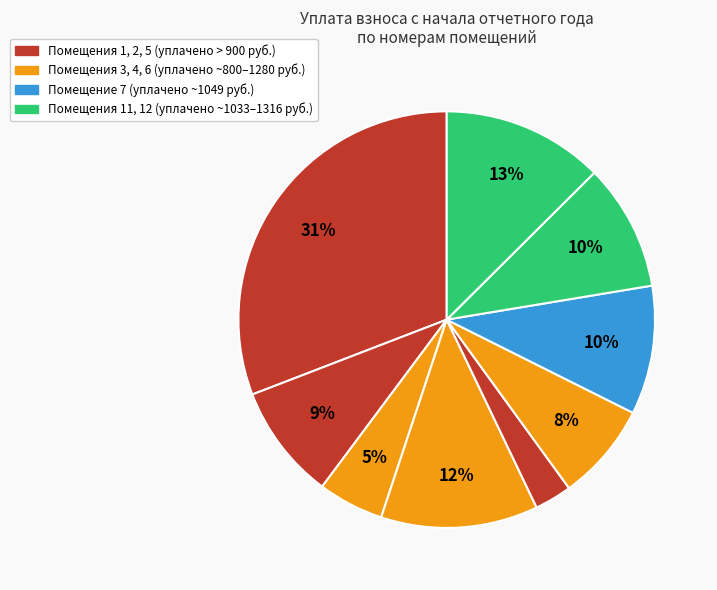

How many slices are in this pie chart?

9